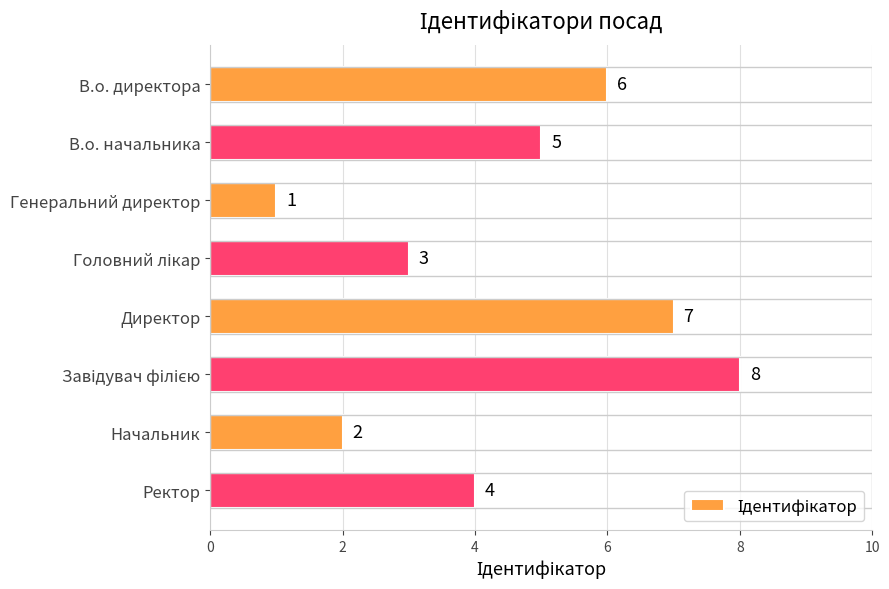

How many values are between 3 and 7?

5